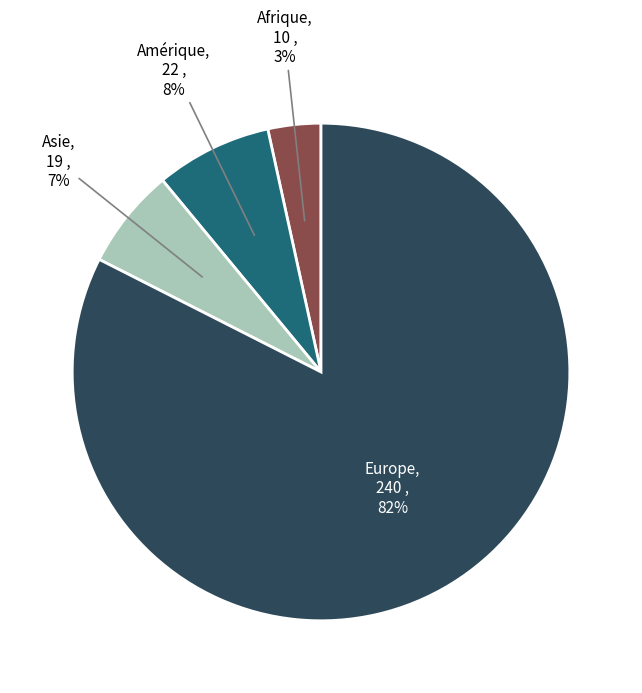

Which slice is the smallest?

Afrique